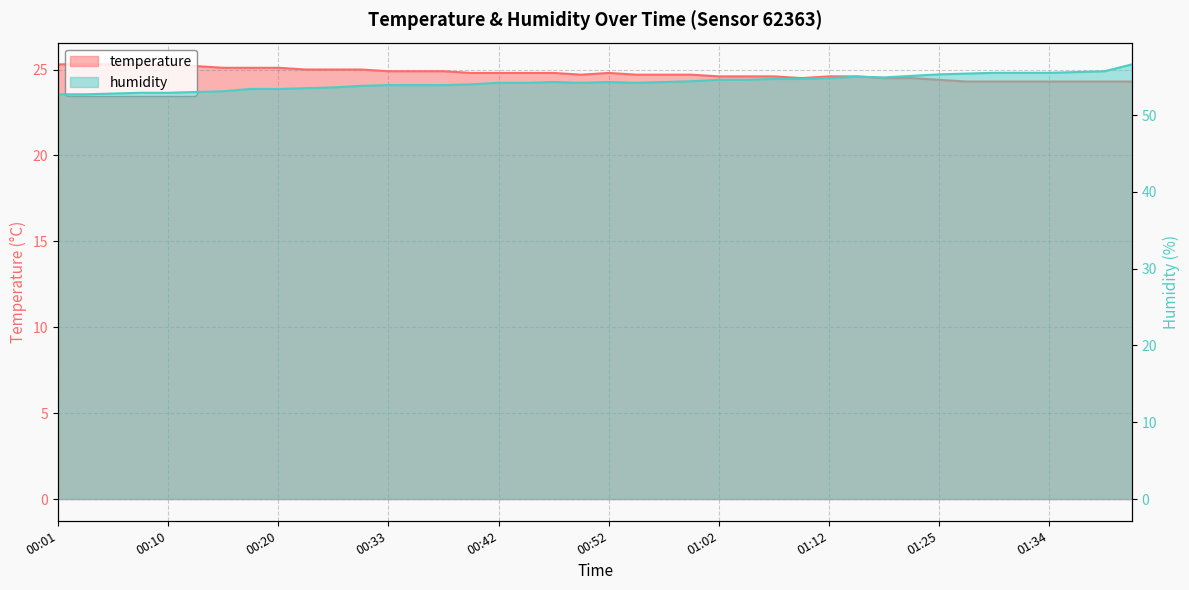

How many categories are shown in the chart?

40